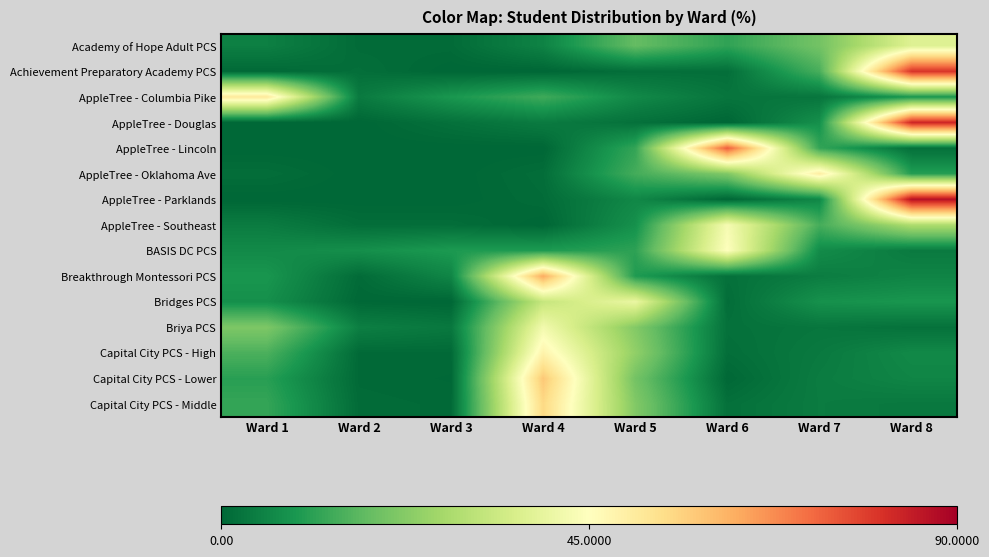

Reading left to right, transcribe all the data shown in this chart.

Academy of Hope Adult PCS: Ward 1=4.6	Ward 2=0.9	Ward 3=0.9	Ward 4=5.2	Ward 5=18.0	Ward 6=11.7	Ward 7=20.0	Ward 8=37.4
Achievement Preparatory Academy PCS: Ward 1=0.5	Ward 2=1.5	Ward 3=0.0	Ward 4=0.0	Ward 5=1.5	Ward 6=1.5	Ward 7=14.6	Ward 8=80.4
AppleTree - Columbia Pike: Ward 1=51.4	Ward 2=3.6	Ward 3=9.0	Ward 4=13.5	Ward 5=6.3	Ward 6=2.7	Ward 7=2.7	Ward 8=9.0
AppleTree - Douglas: Ward 1=0.0	Ward 2=0.0	Ward 3=1.9	Ward 4=3.8	Ward 5=1.9	Ward 6=0.0	Ward 7=7.7	Ward 8=82.7
AppleTree - Lincoln: Ward 1=0.0	Ward 2=0.0	Ward 3=0.0	Ward 4=0.0	Ward 5=12.1	Ward 6=74.1	Ward 7=12.1	Ward 8=1.7
AppleTree - Oklahoma Ave: Ward 1=1.3	Ward 2=0.0	Ward 3=0.0	Ward 4=1.3	Ward 5=14.1	Ward 6=21.8	Ward 7=50.0	Ward 8=10.3
AppleTree - Parklands: Ward 1=0.0	Ward 2=0.0	Ward 3=0.0	Ward 4=1.0	Ward 5=6.1	Ward 6=0.0	Ward 7=6.1	Ward 8=86.9
AppleTree - Southeast: Ward 1=3.9	Ward 2=1.3	Ward 3=1.3	Ward 4=0.0	Ward 5=7.8	Ward 6=42.9	Ward 7=14.3	Ward 8=28.6
BASIS DC PCS: Ward 1=6.5	Ward 2=7.5	Ward 3=9.5	Ward 4=9.7	Ward 5=11.4	Ward 6=44.8	Ward 7=6.8	Ward 8=3.7
Breakthrough Montessori PCS: Ward 1=8.8	Ward 2=0.9	Ward 3=5.7	Ward 4=63.1	Ward 5=9.8	Ward 6=1.9	Ward 7=4.1	Ward 8=5.4
Bridges PCS: Ward 1=7.6	Ward 2=0.3	Ward 3=0.0	Ward 4=32.6	Ward 5=40.2	Ward 6=1.2	Ward 7=7.9	Ward 8=8.8
Briya PCS: Ward 1=21.4	Ward 2=4.5	Ward 3=3.2	Ward 4=42.1	Ward 5=22.2	Ward 6=1.9	Ward 7=2.8	Ward 8=2.0
Capital City PCS - High: Ward 1=15.0	Ward 2=0.6	Ward 3=0.6	Ward 4=48.4	Ward 5=24.2	Ward 6=1.4	Ward 7=3.5	Ward 8=6.3
Capital City PCS - Lower: Ward 1=10.8	Ward 2=0.6	Ward 3=0.3	Ward 4=58.2	Ward 5=20.1	Ward 6=0.3	Ward 7=4.0	Ward 8=5.6
Capital City PCS - Middle: Ward 1=12.3	Ward 2=0.9	Ward 3=0.6	Ward 4=55.1	Ward 5=22.0	Ward 6=1.8	Ward 7=3.9	Ward 8=3.3